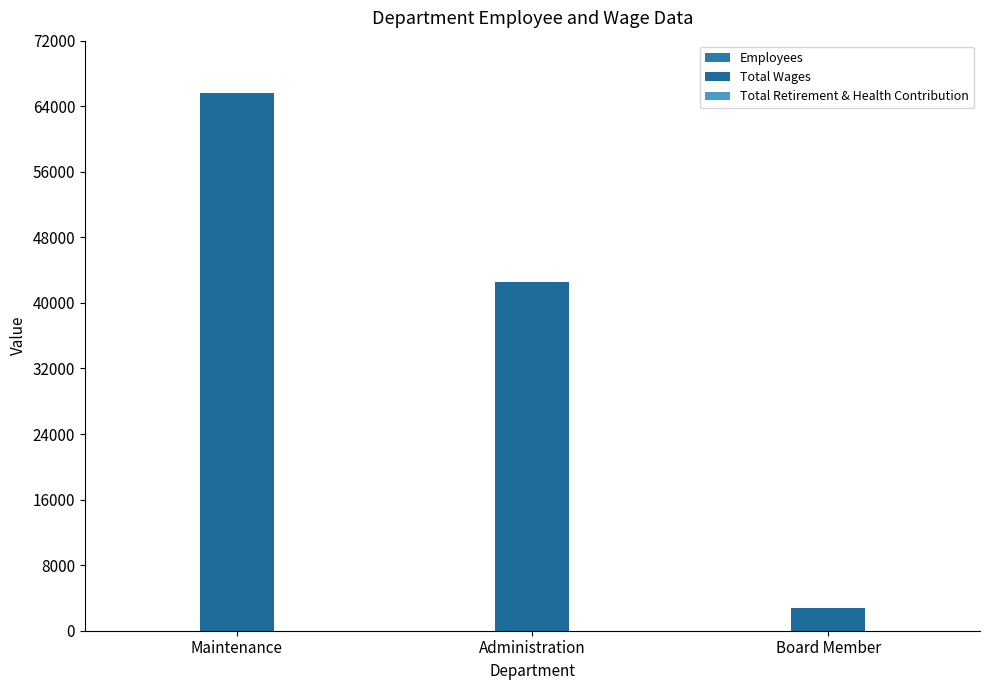

How many series are shown in this chart?

2